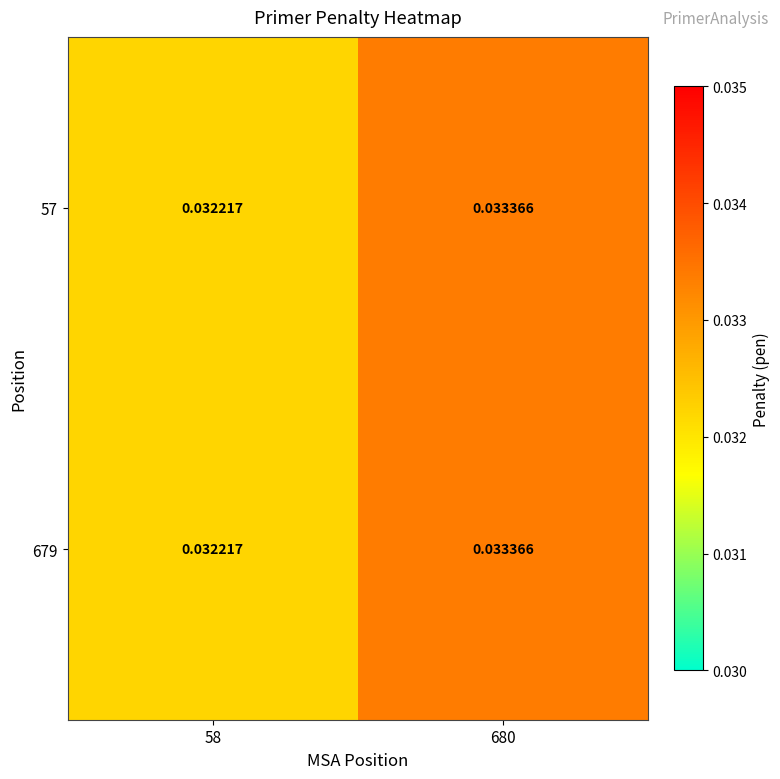

Is the value of 679 at 680 greater than the value of 57 at 58?

Yes